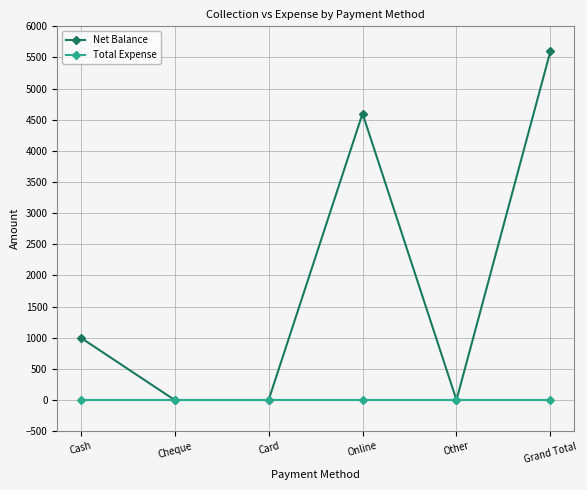

Is the value of Net Balance at Grand Total greater than the value of Total Expense at Other?

Yes